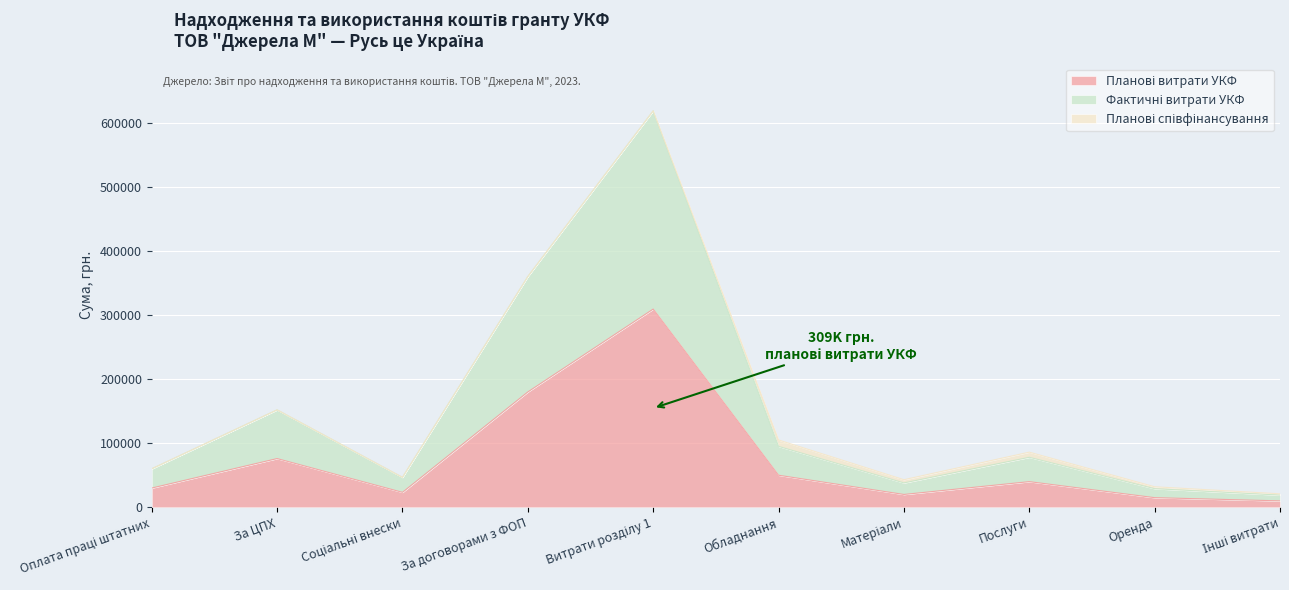

What is the label of the 5th point from the right?

Обладнання